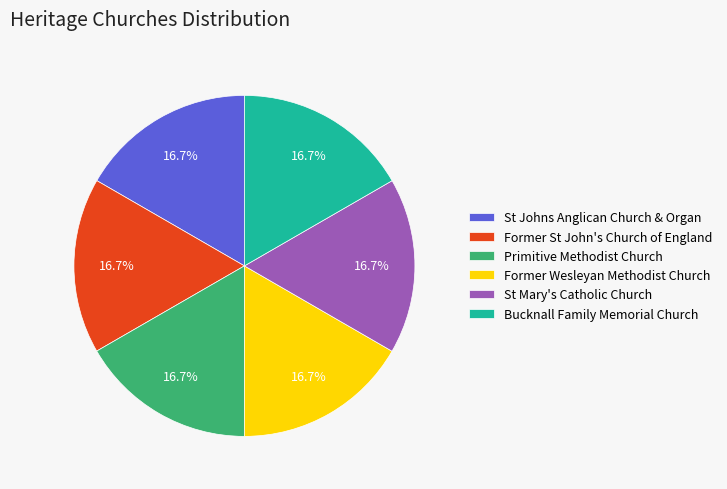

Approximately how many times larger is the value at Bucknall Family Memorial Church compared to St Johns Anglican Church & Organ?

1.0